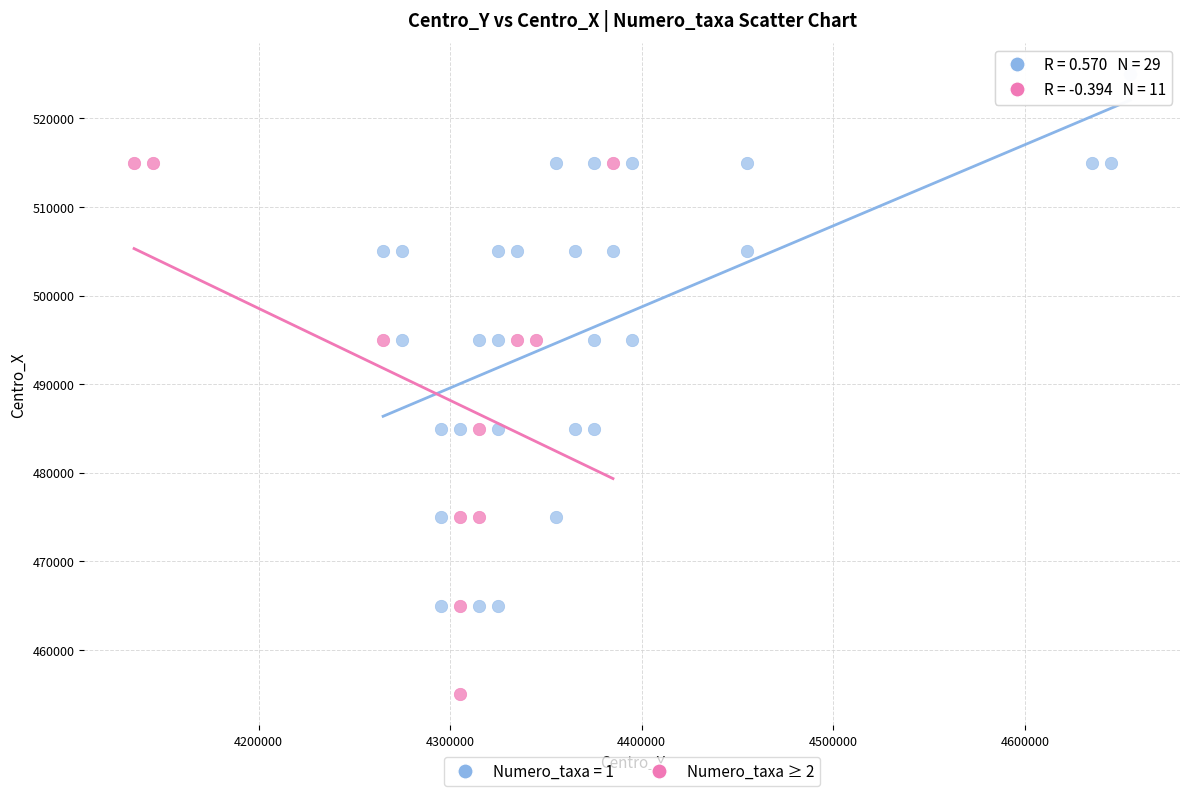

Which series reaches the maximum Y coordinate?

Numero_taxa = 1